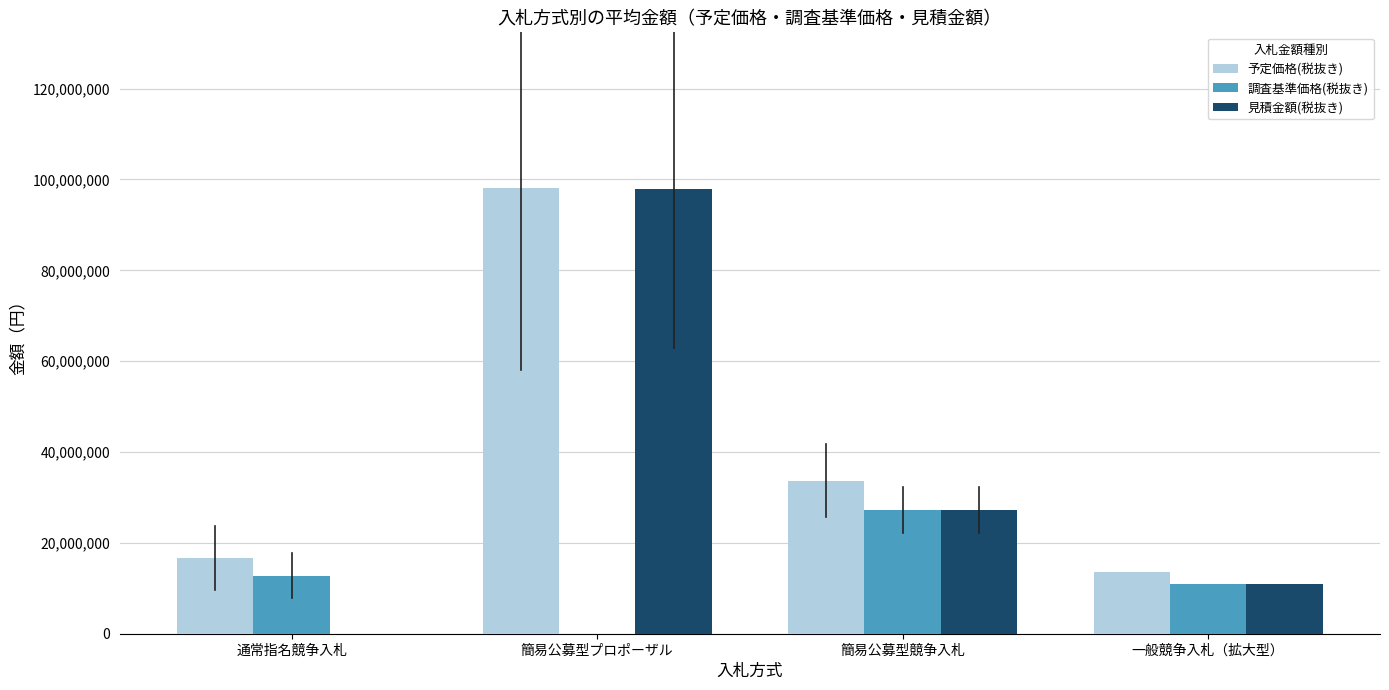

What is the sum of all 予定価格(税抜き) values?

162100000